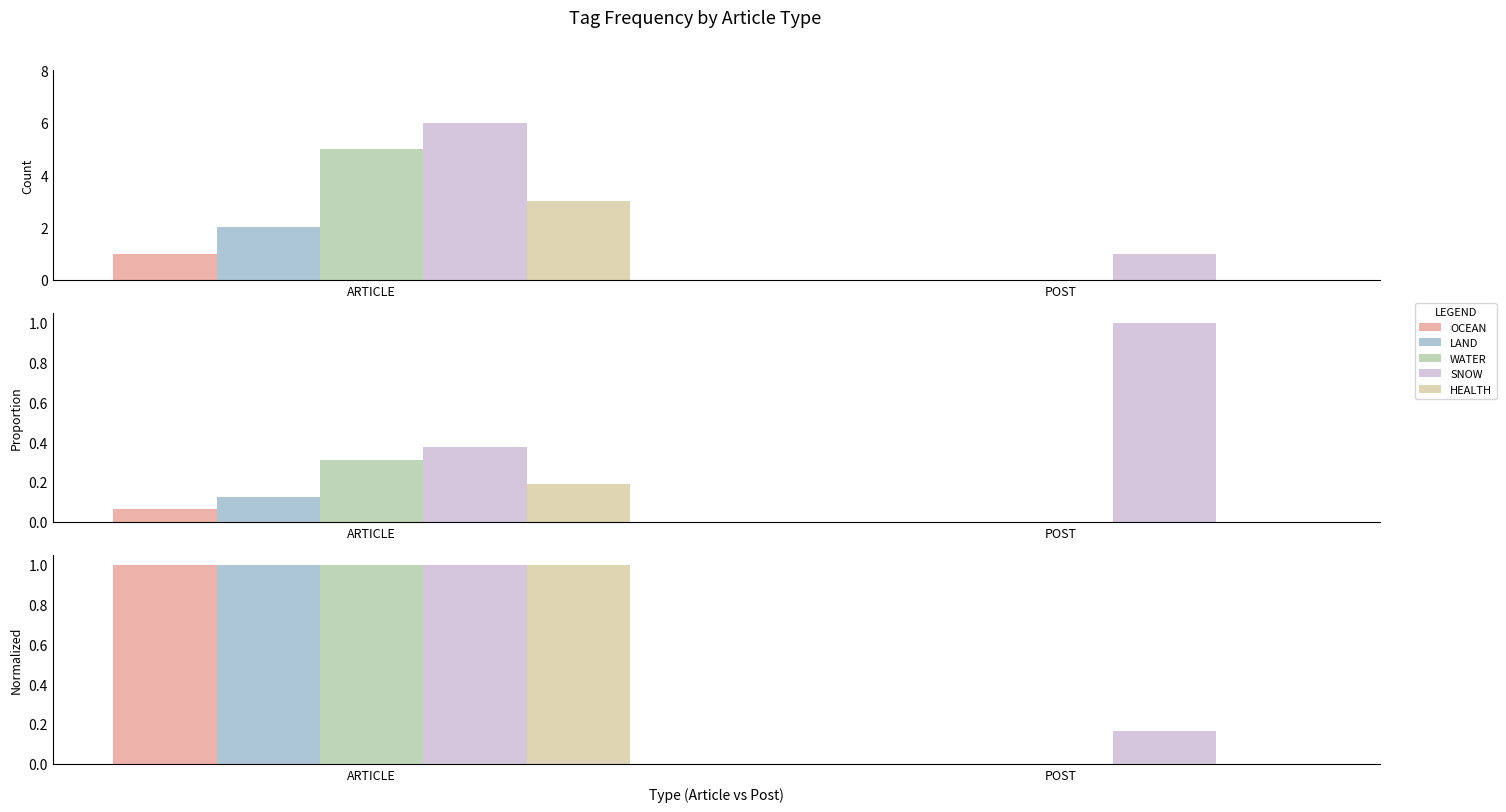

What is the maximum value for OCEAN?

1.0